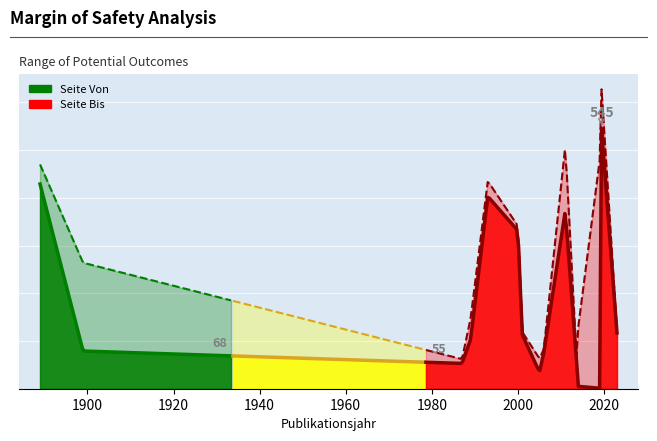

How many series are shown in this chart?

2